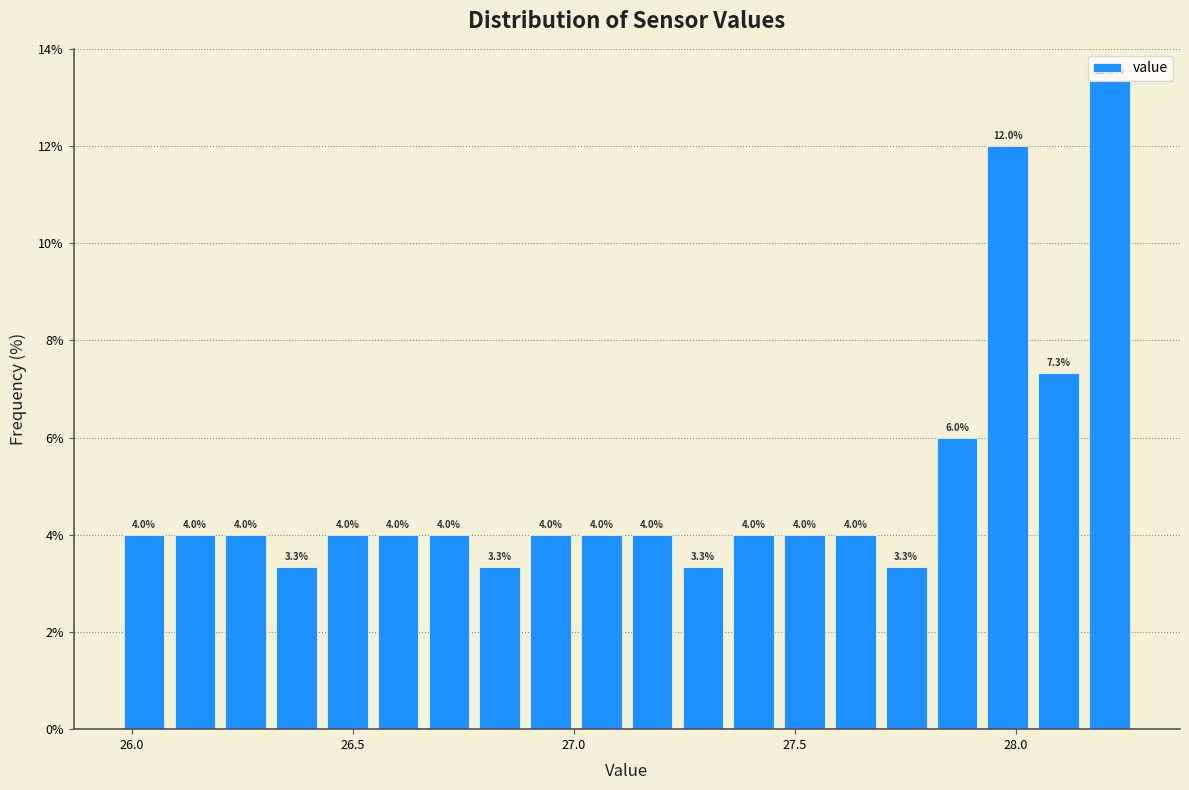

Around what value on the x-axis is the tallest bar? Give the approximate position of its centre, as read against the axis.

28.20